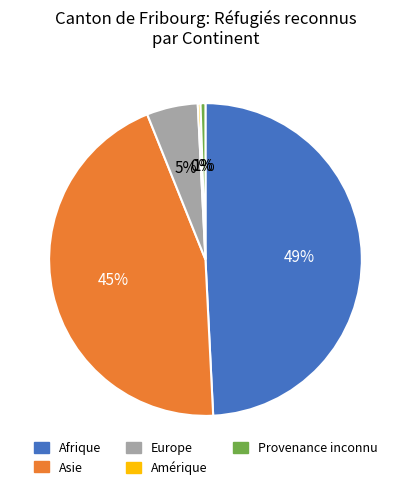

The Provenance inconnu slice represents 1% of the pie. True or false?

True